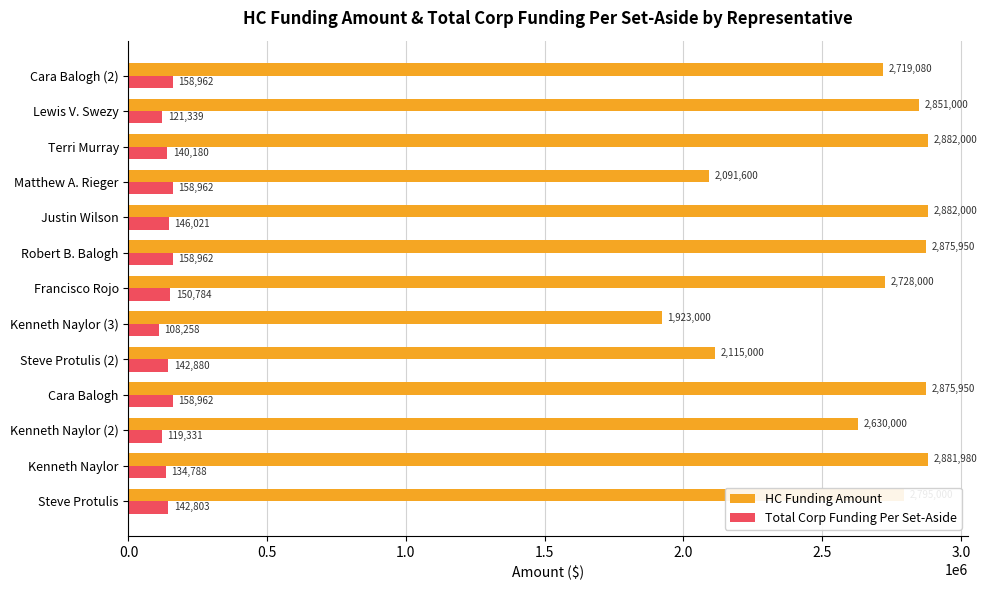

Rank the series by their average value, from lowest to highest.

Total Corp Funding Per Set-Aside, HC Funding Amount